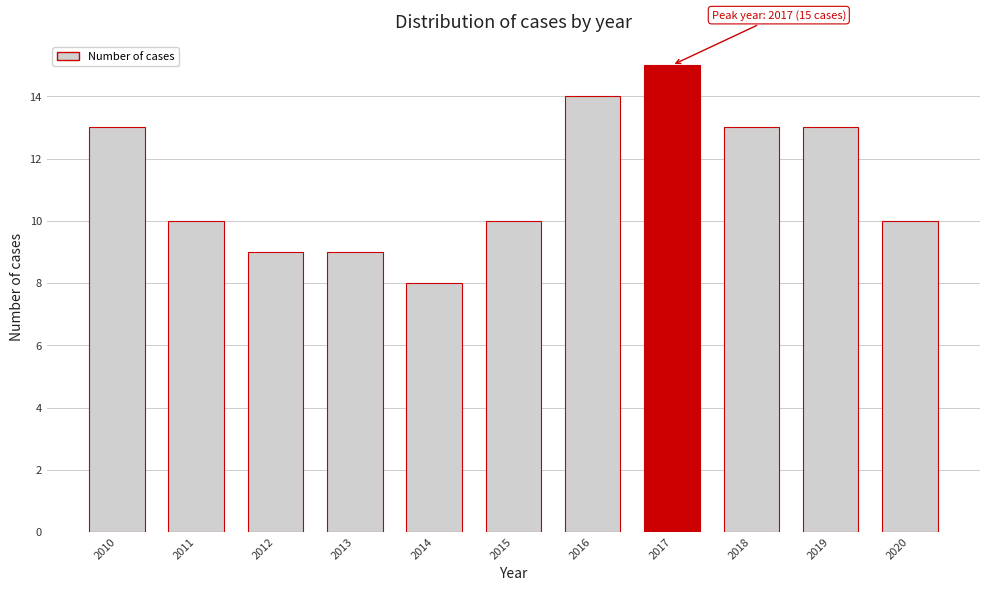

Reading right to left, what are all the values shown in this chart?

2020=10	2019=13	2018=13	2017=15	2016=14	2015=10	2014=8	2013=9	2012=9	2011=10	2010=13